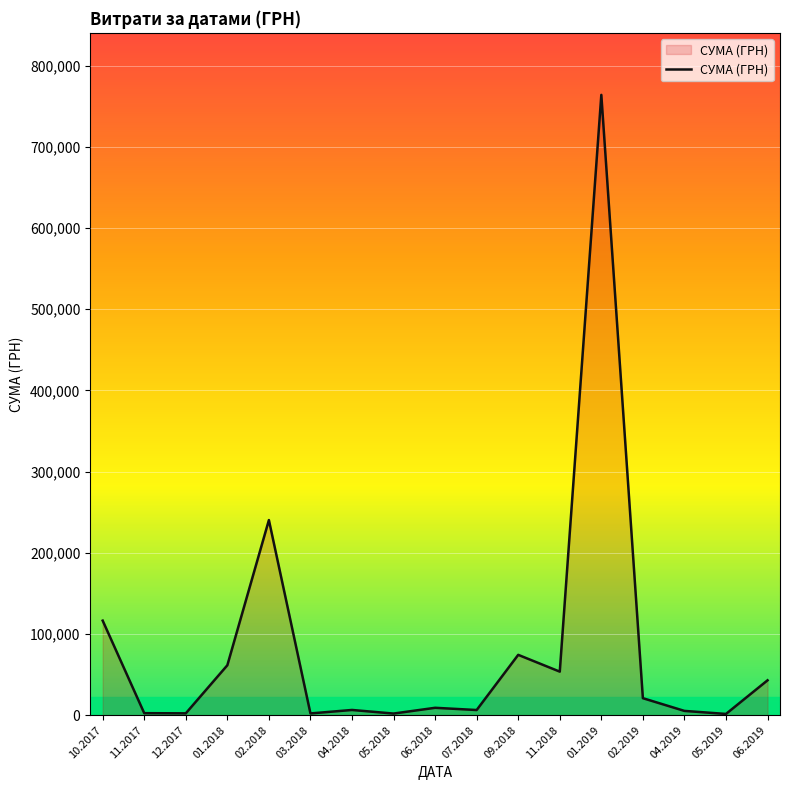

What is the greatest value displayed?

763991.5